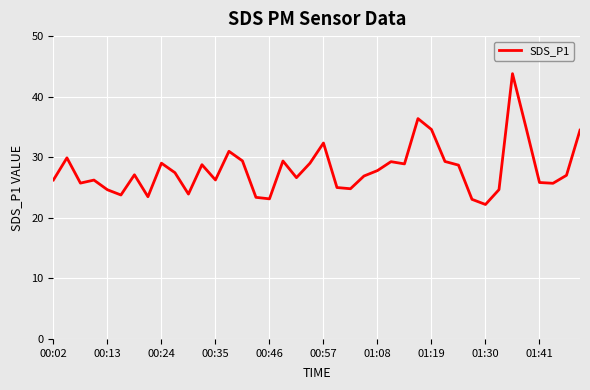

What is the maximum value shown in the chart?

43.8